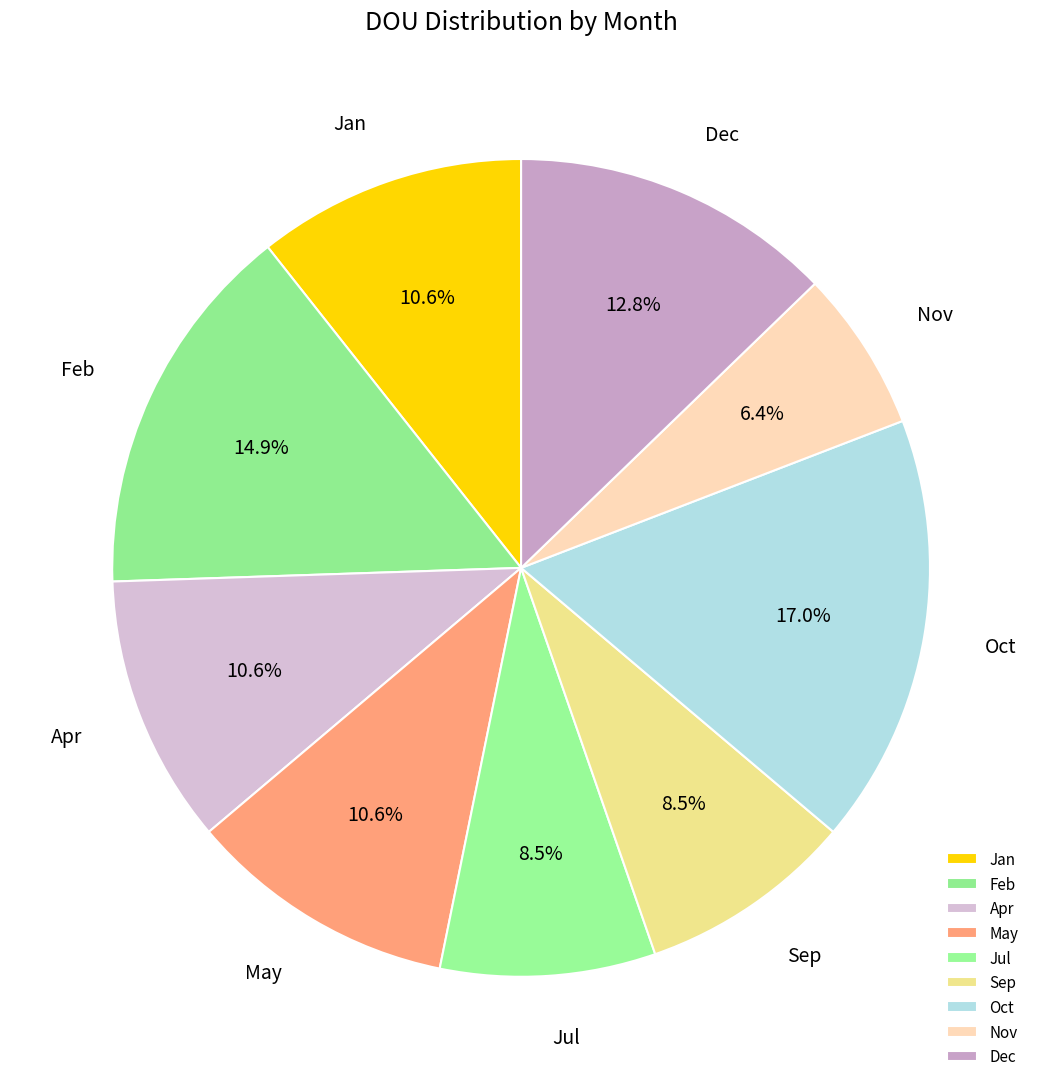

True or false: Oct accounts for 17% of the total.

True